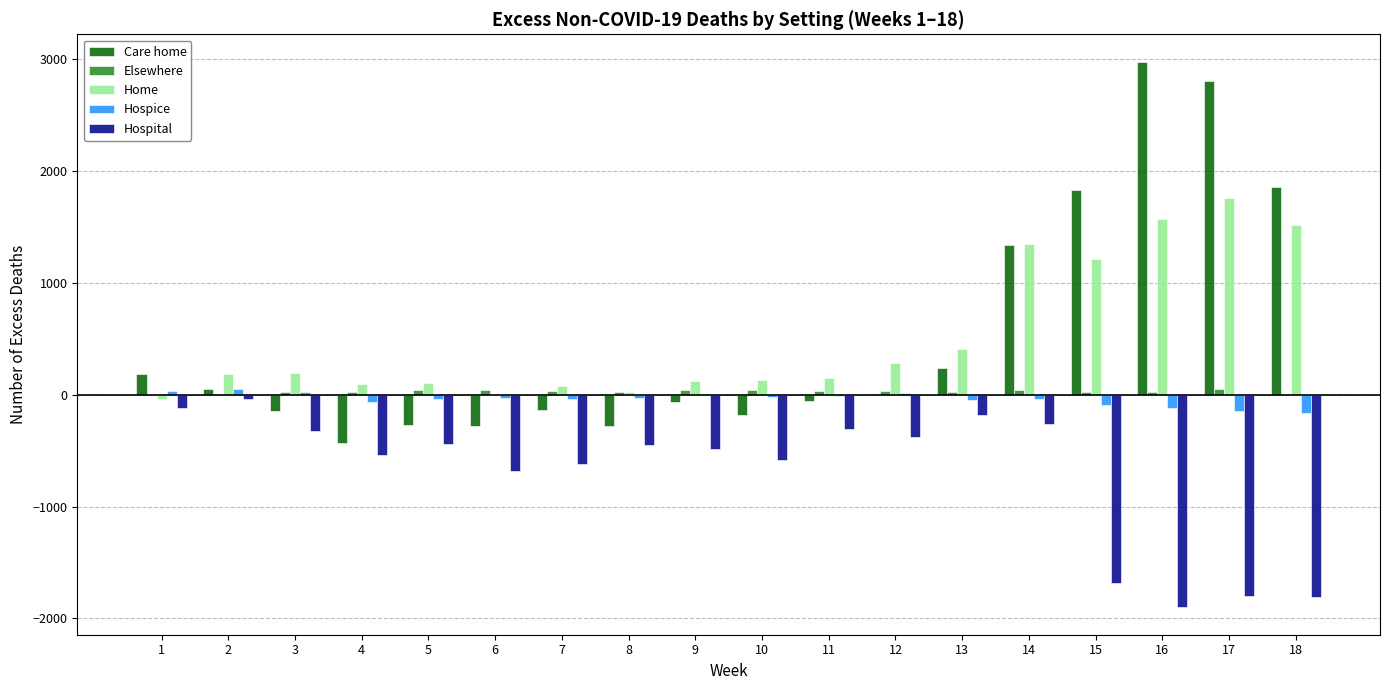

Is the value of Care home at 5 greater than the value of Hospice at 5?

No